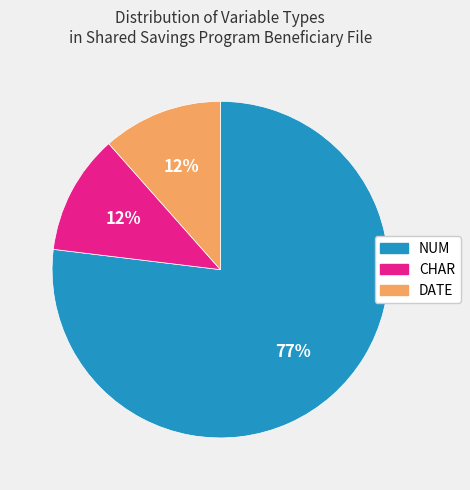

Is it true that CHAR is 2% of the pie?

False